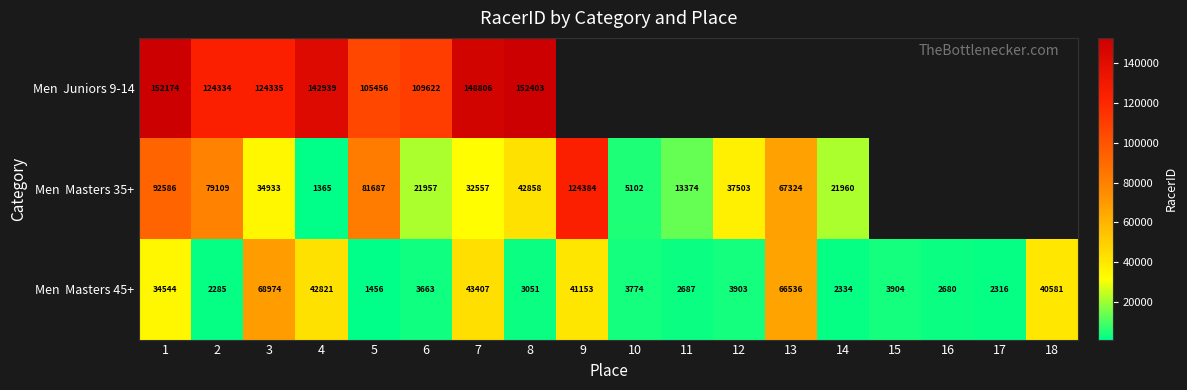

What is the spread (max minus min) of values at 8?

149352